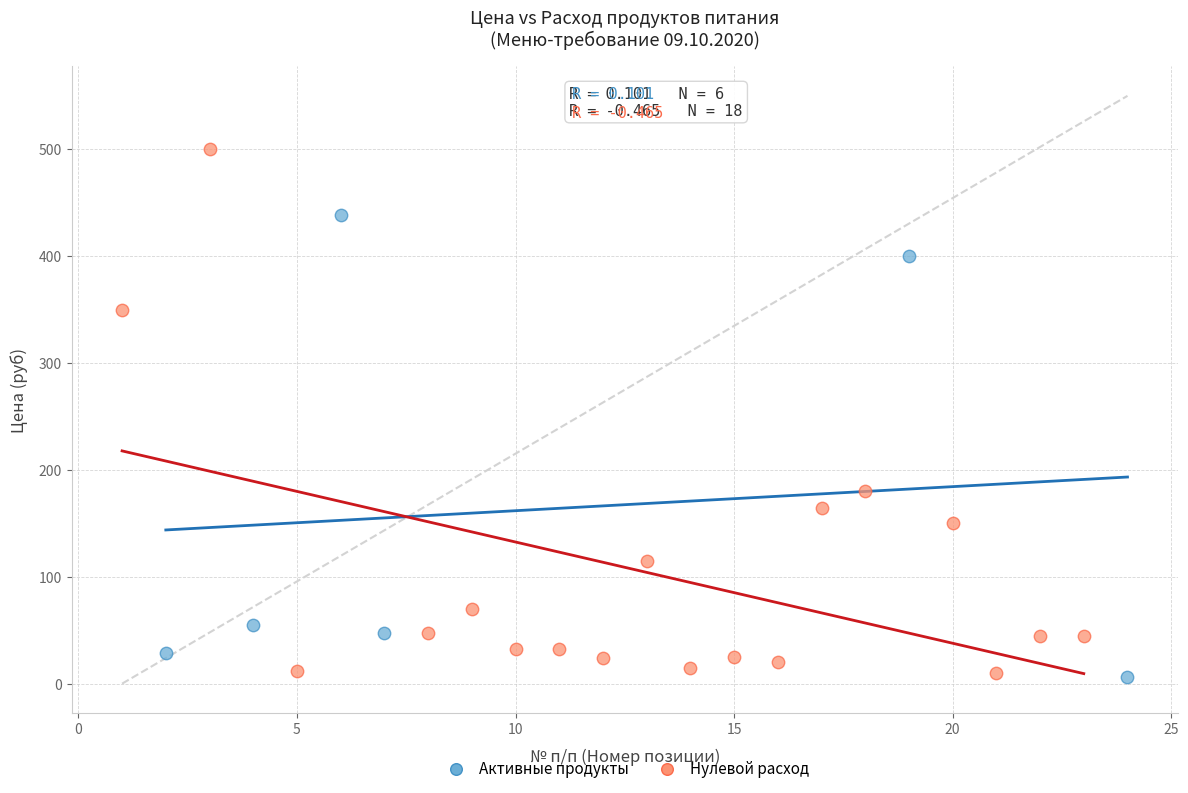

Which series has the largest Y range (max minus min)?

Нулевой расход